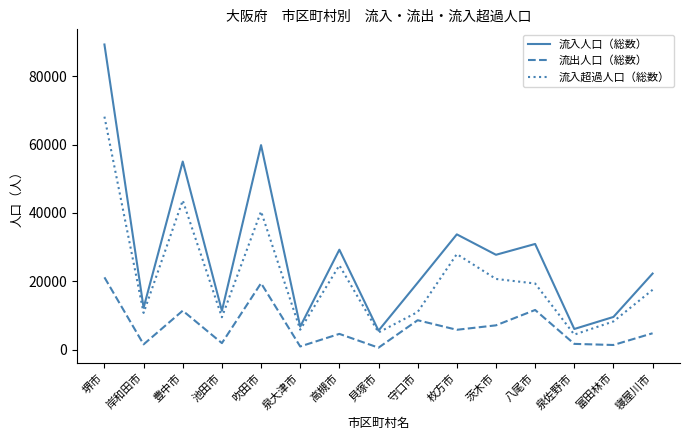

Count the number of data series in this chart.

3